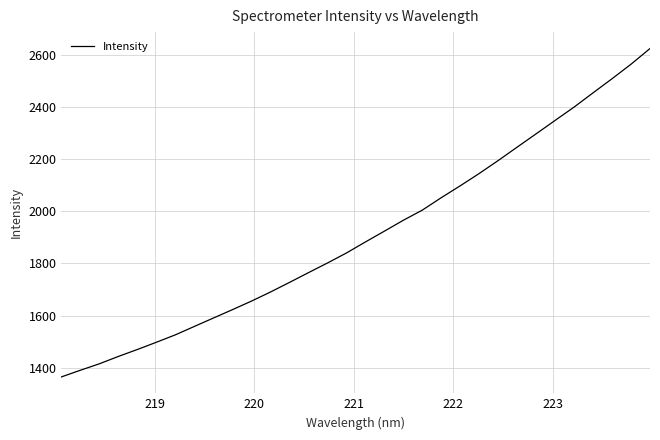

What is the maximum value shown in the chart?

2623.1